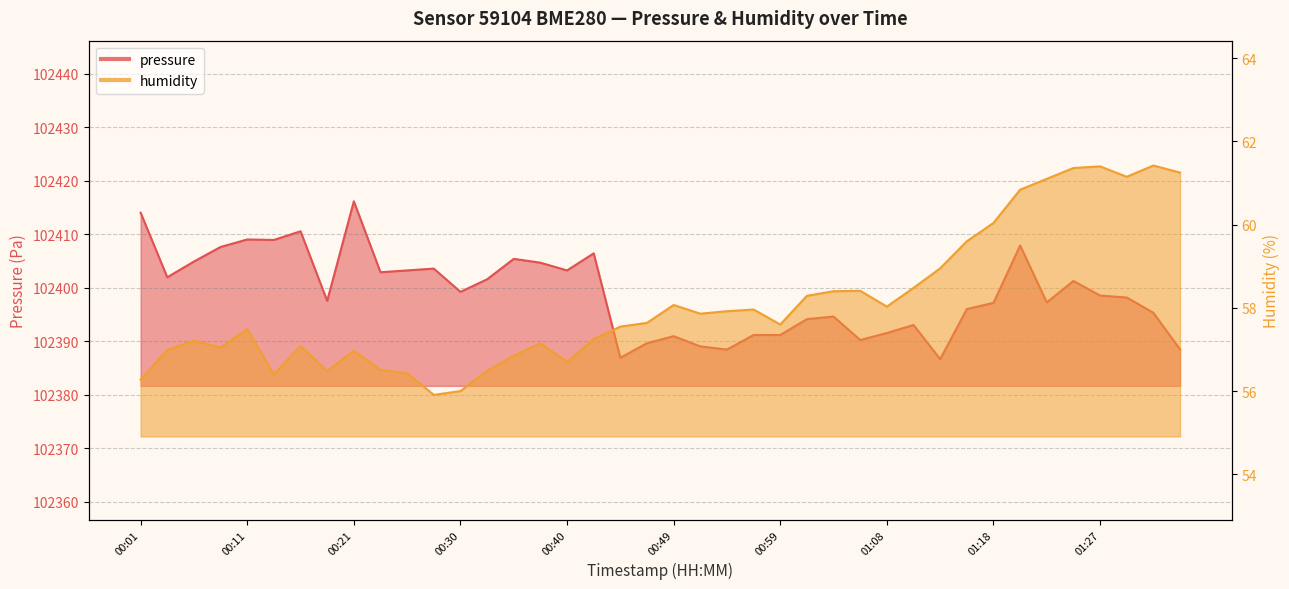

Where does the pressure series first go above 102398?

00:01